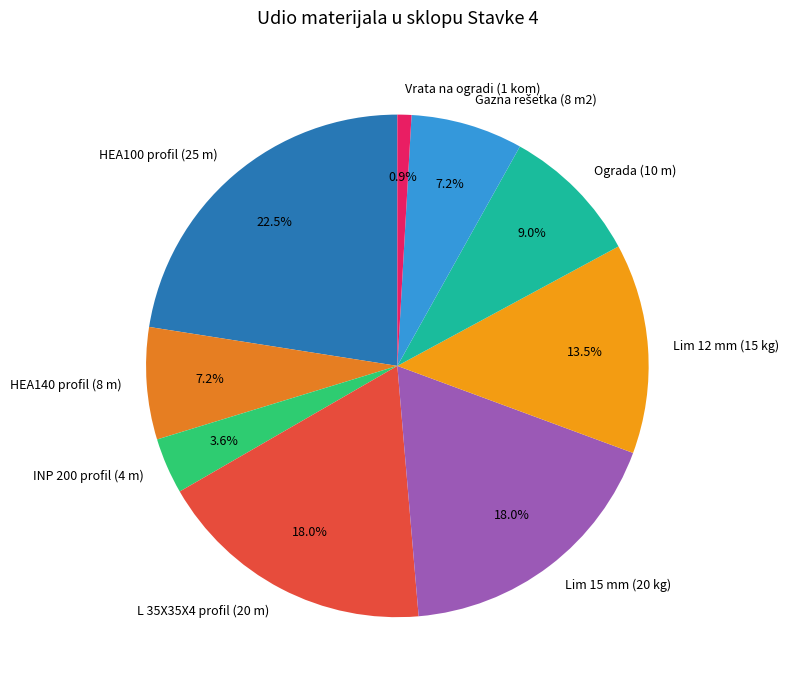

Between L 35X35X4 profil (20 m) and Ograda (10 m), which is larger?

L 35X35X4 profil (20 m)